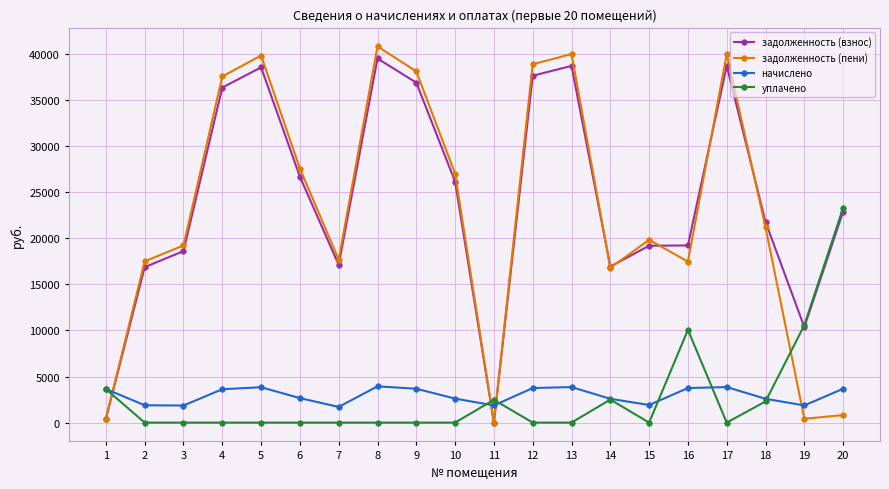

How many positive values does the задолженность (пени) series have?

19